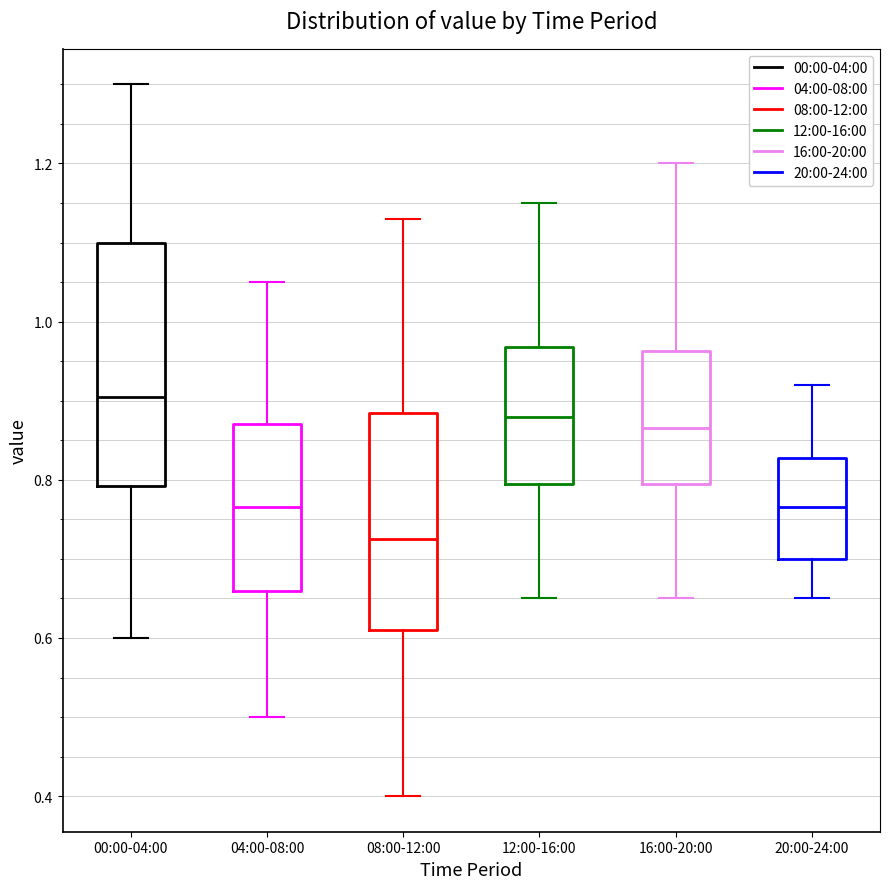

Reading left to right, read every box against the y-axis: the position of its median line, the range the box covers, and the ends of its whiskers. The values are not printed on the chart, so give them approximately, as read against the axis.

00:00-04:00: median 0.90, box 0.80 to 1.10, whiskers 0.60 to 1.30
04:00-08:00: median 0.76, box 0.66 to 0.88, whiskers 0.50 to 1.06
08:00-12:00: median 0.72, box 0.62 to 0.88, whiskers 0.40 to 1.14
12:00-16:00: median 0.88, box 0.80 to 0.96, whiskers 0.66 to 1.16
16:00-20:00: median 0.86, box 0.80 to 0.96, whiskers 0.66 to 1.20
20:00-24:00: median 0.76, box 0.70 to 0.82, whiskers 0.66 to 0.92